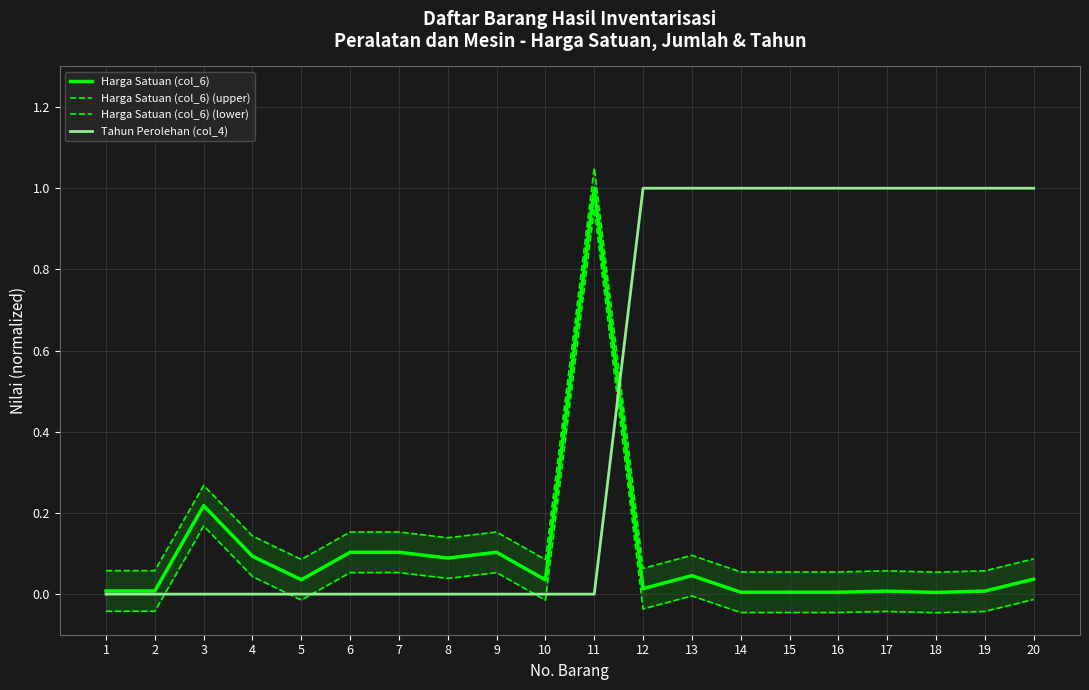

What is the total value across all series at 8?

0.3